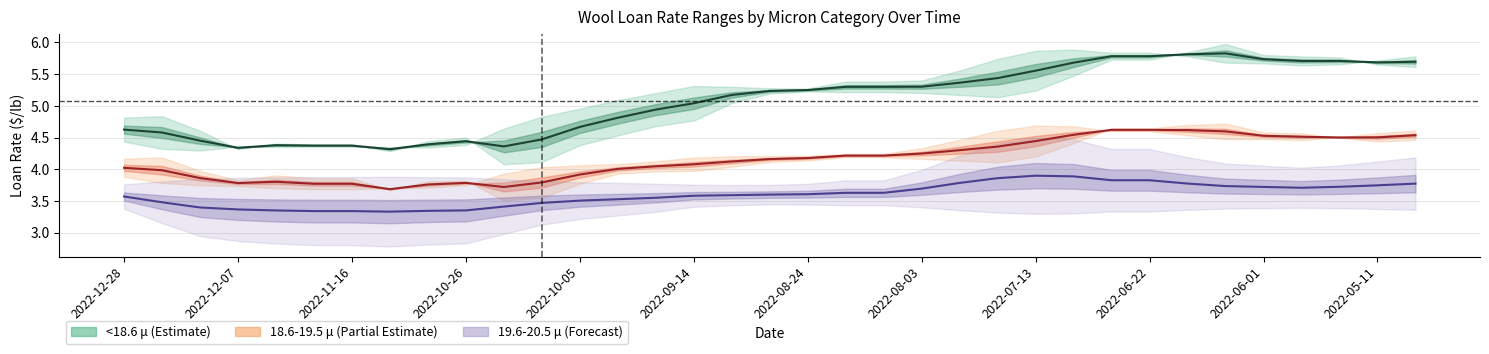

How many values in the 18.6-19.5 30Day RR series exceed 4?

23